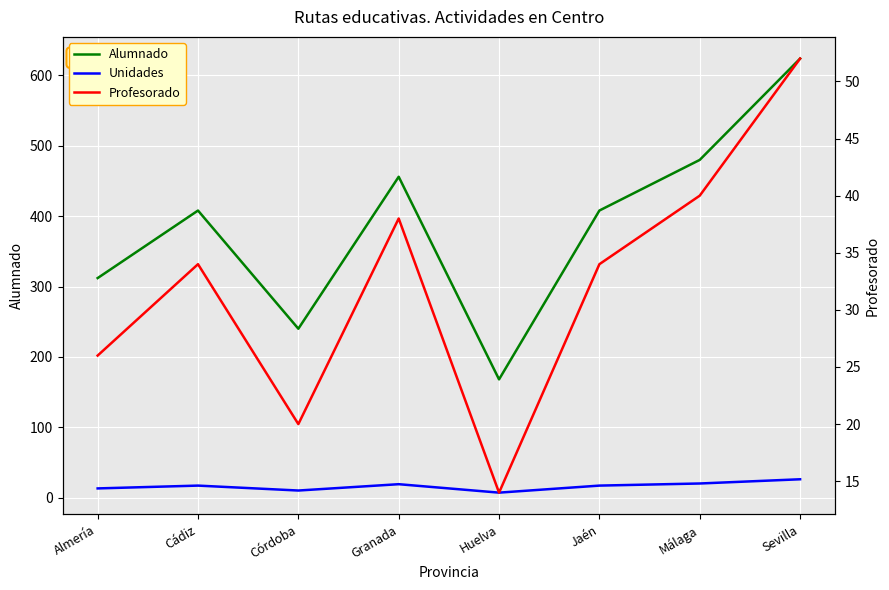

Which series changed the most between Cádiz and Jaén?

Alumnado